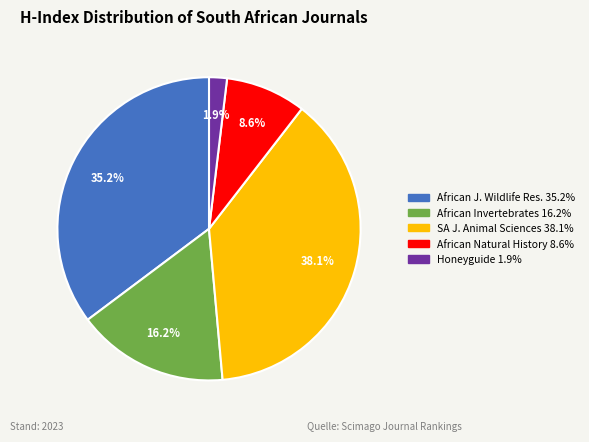

Is there any slice that represents more than half of the pie?

No